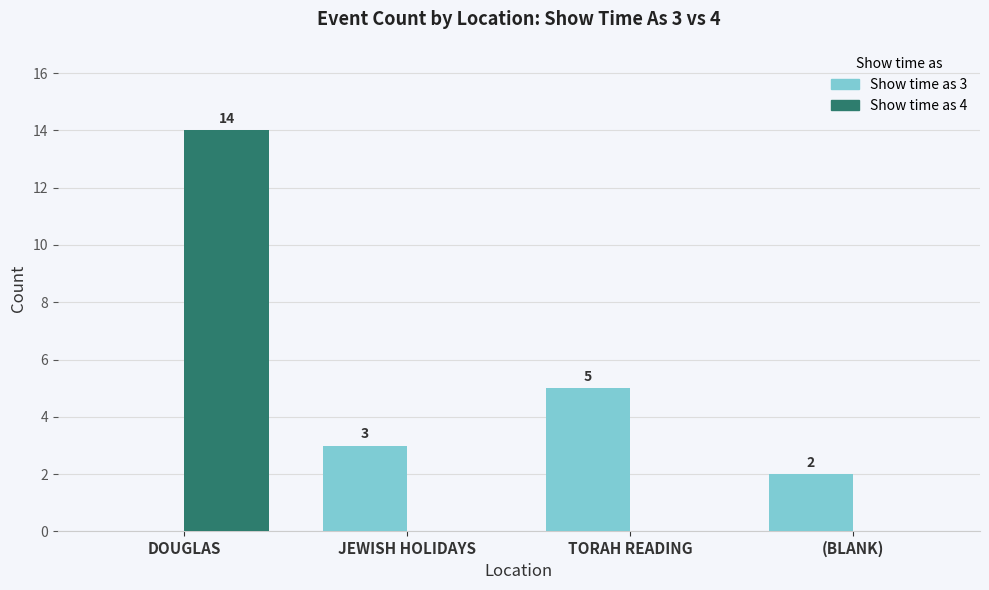

How many Show time as 4 values are between 0 and 14?

4